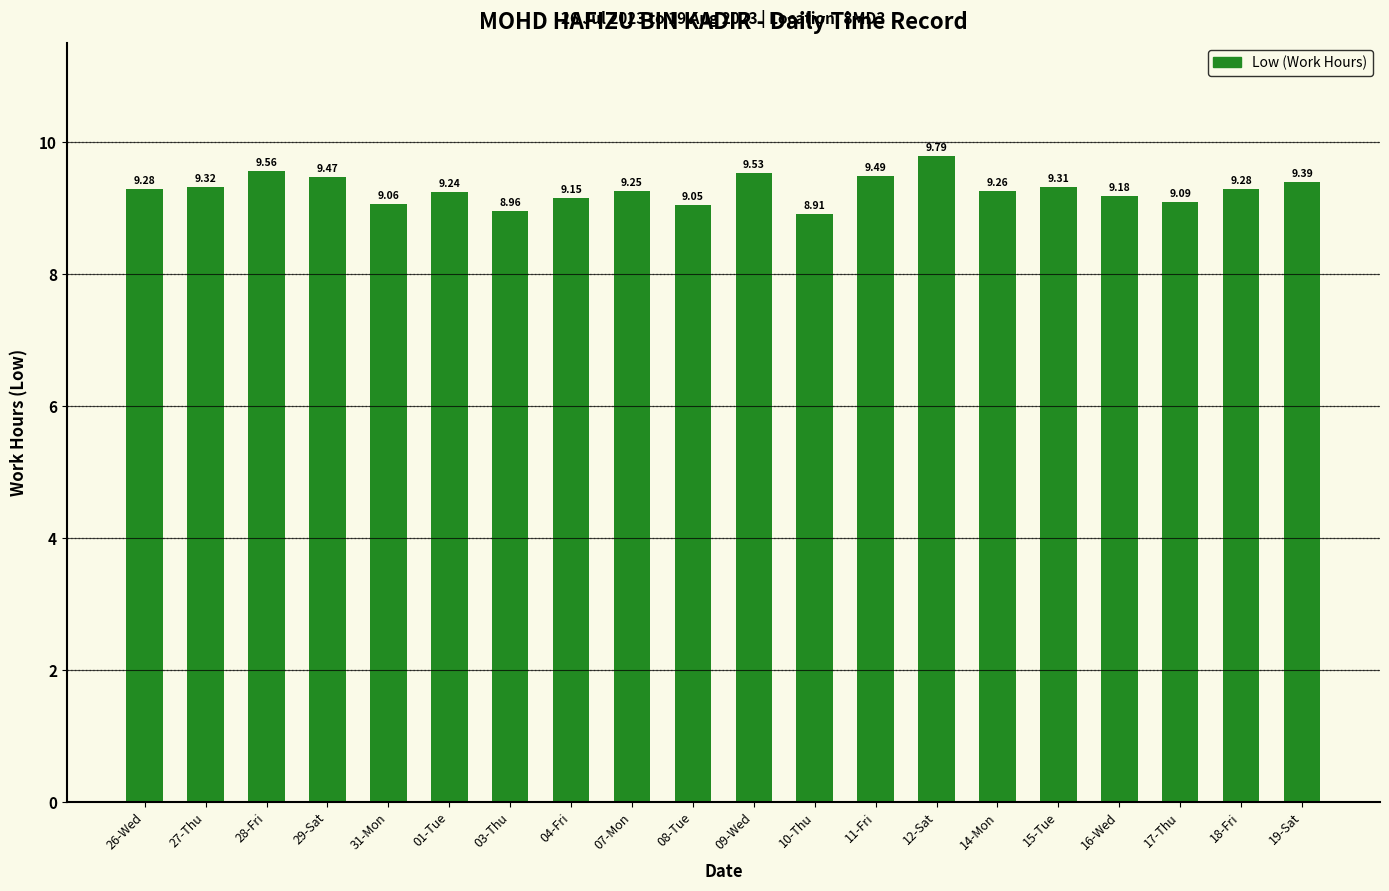

Approximately how many times larger is the value at 27-Thu compared to 17-Thu?

1.0